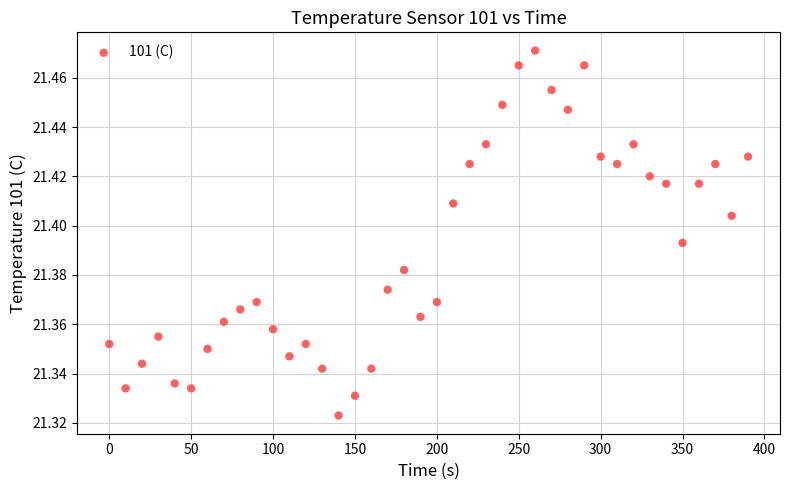

What is the range of X values (max minus min)?

390.0